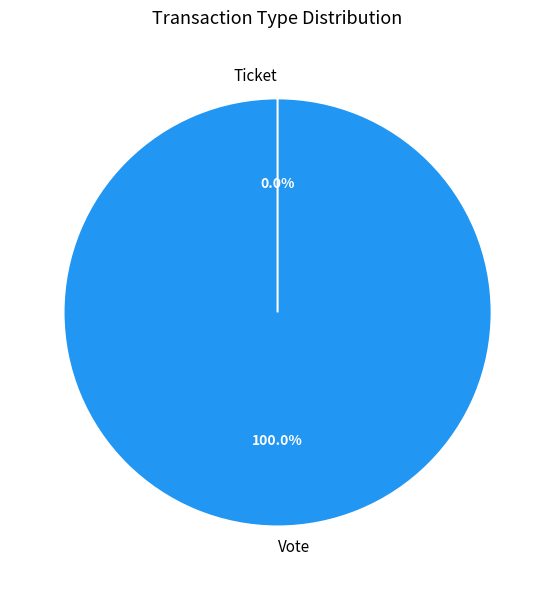

To the nearest percent, what is the difference between the largest and smallest slice percentages?

100%